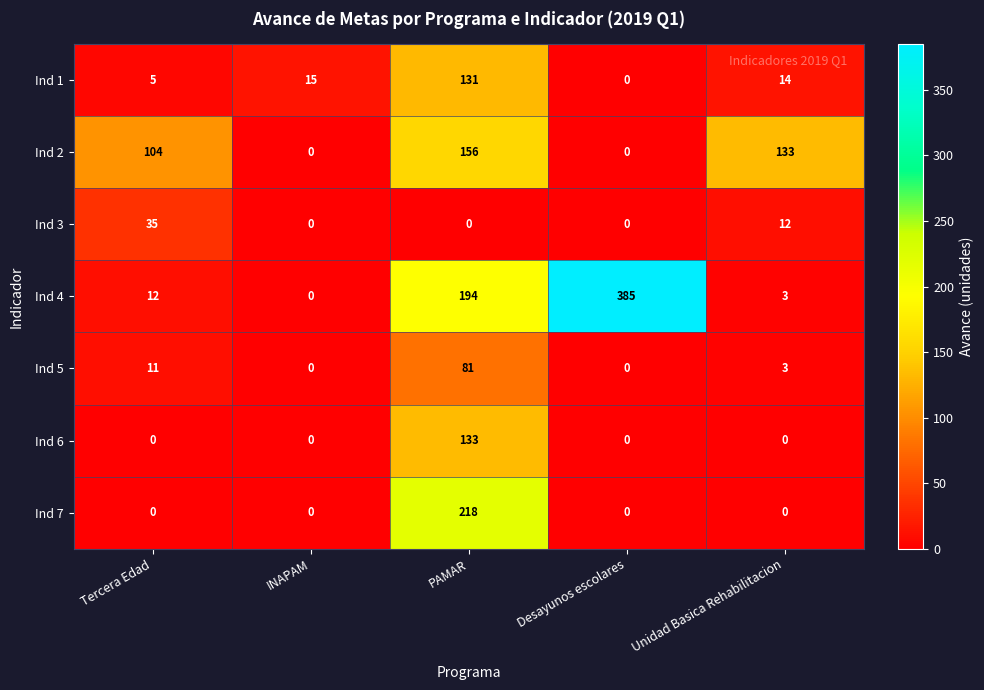

Is it true that Ind 6 equals 72 at Unidad Basica Rehabilitacion?

False